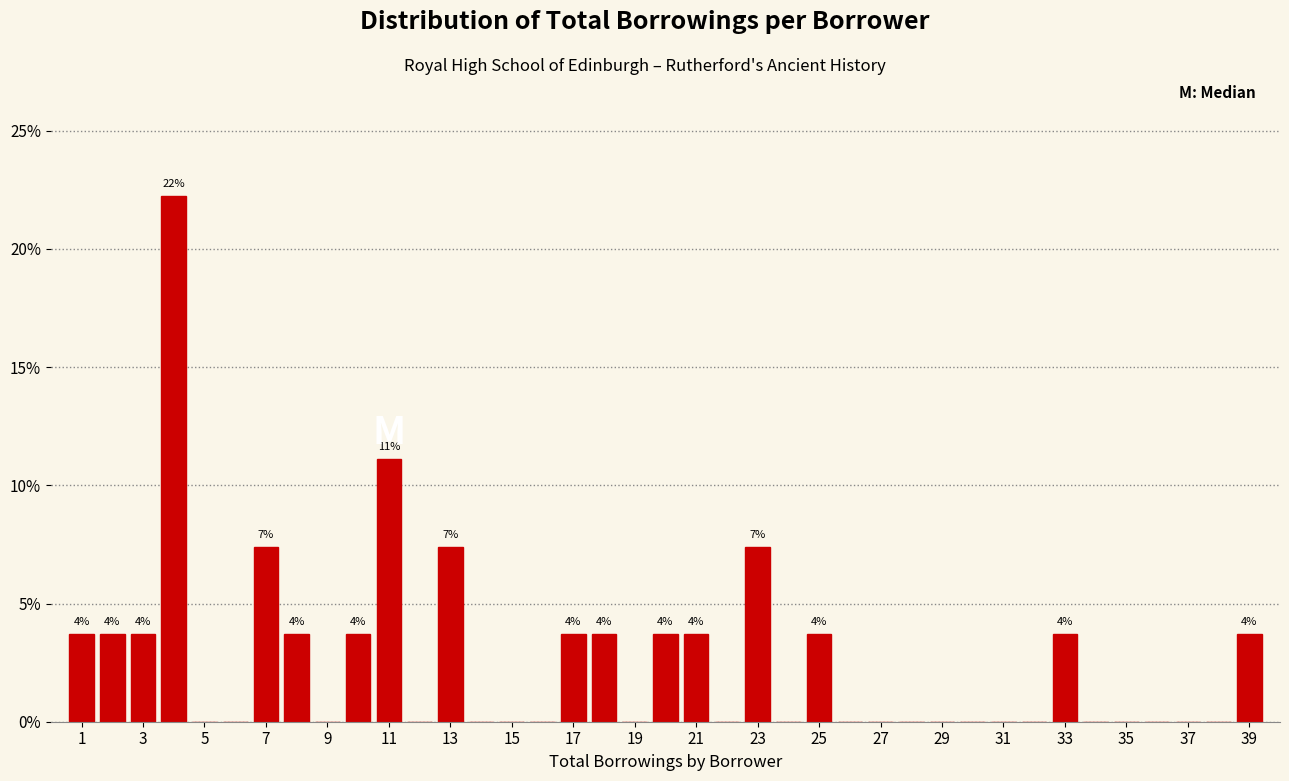

Which range on the x-axis has the tallest bar?

3.5 to 4.5